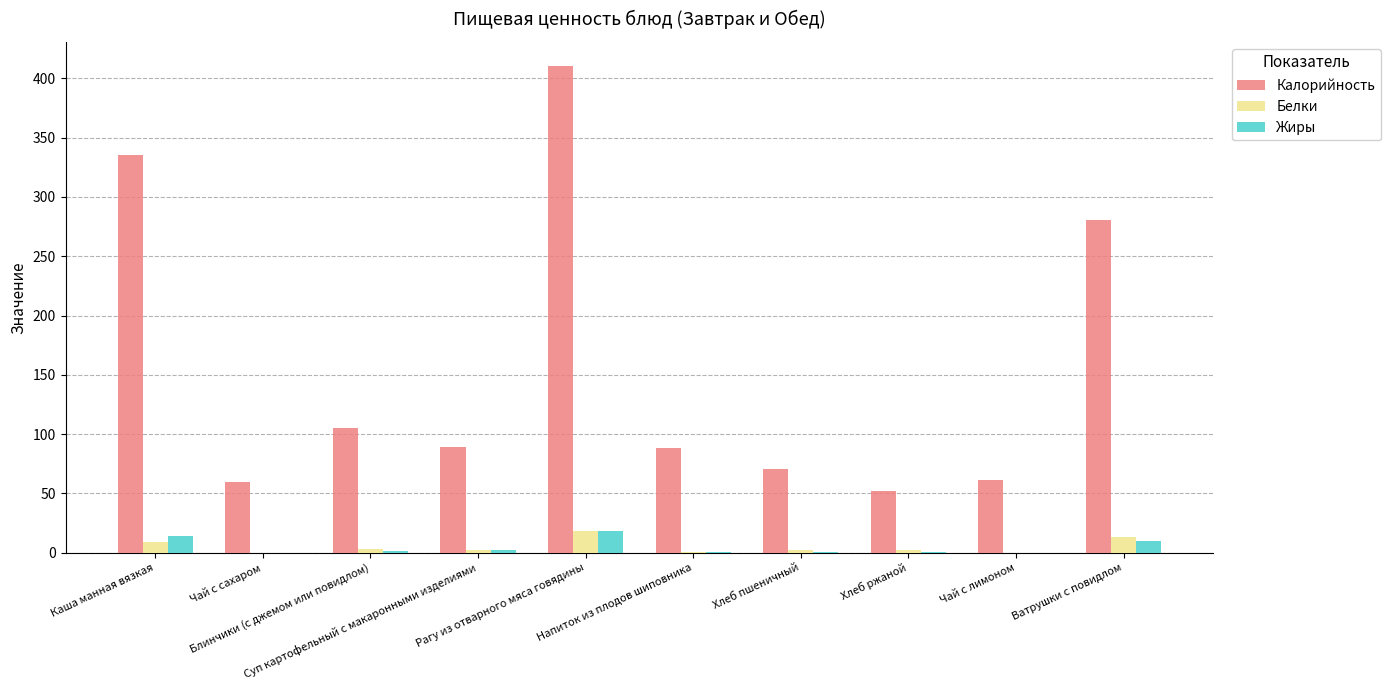

What is the maximum value shown in the chart?

410.3